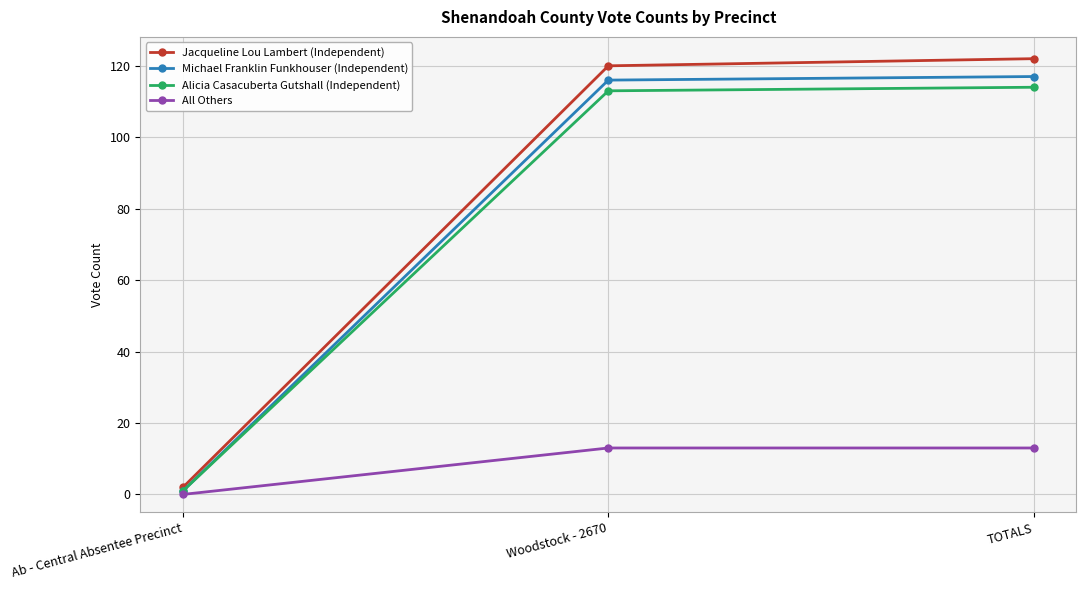

Reading left to right, extract all data points from this chart.

Jacqueline Lou Lambert (Independent): Ab - Central Absentee Precinct=2	Woodstock - 2670=120	TOTALS=122
Michael Franklin Funkhouser (Independent): Ab - Central Absentee Precinct=1	Woodstock - 2670=116	TOTALS=117
Alicia Casacuberta Gutshall (Independent): Ab - Central Absentee Precinct=1	Woodstock - 2670=113	TOTALS=114
All Others: Ab - Central Absentee Precinct=0	Woodstock - 2670=13	TOTALS=13